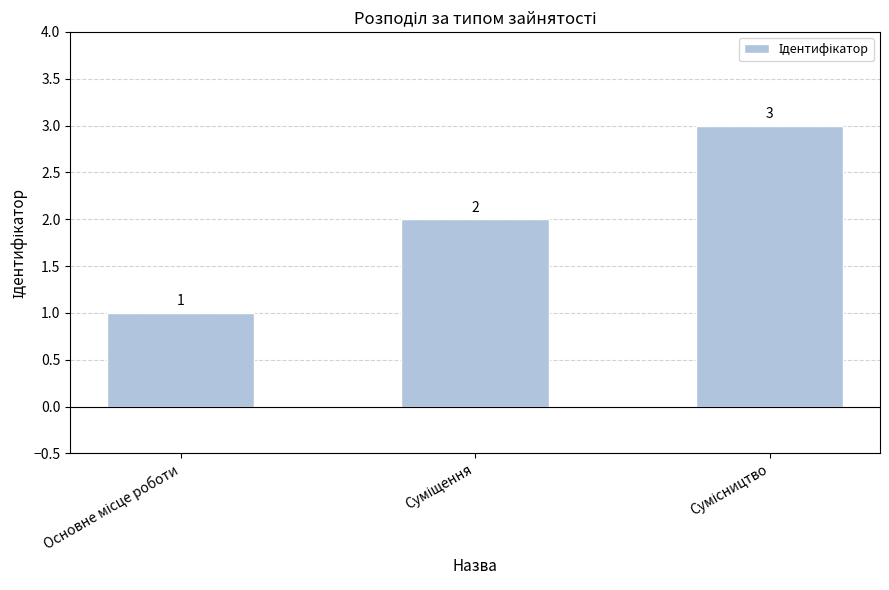

Reading right to left, list all the values displayed in this chart.

3	2	1